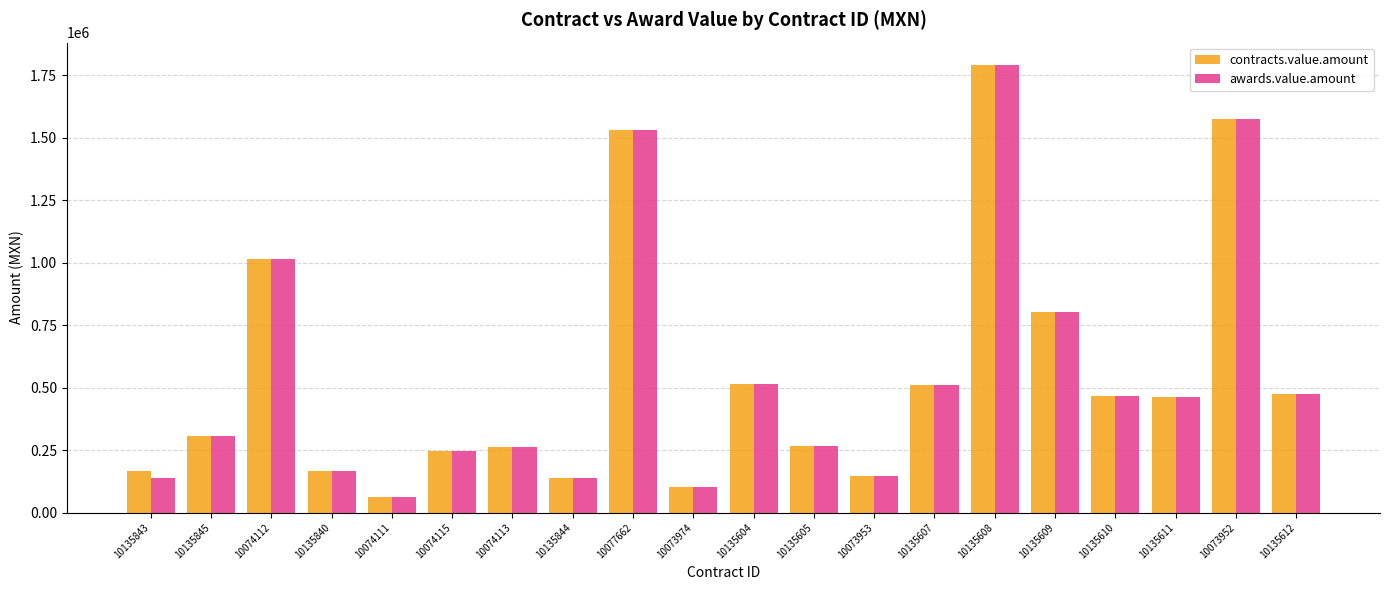

At which category does the chart reach its minimum across all series?

10074111